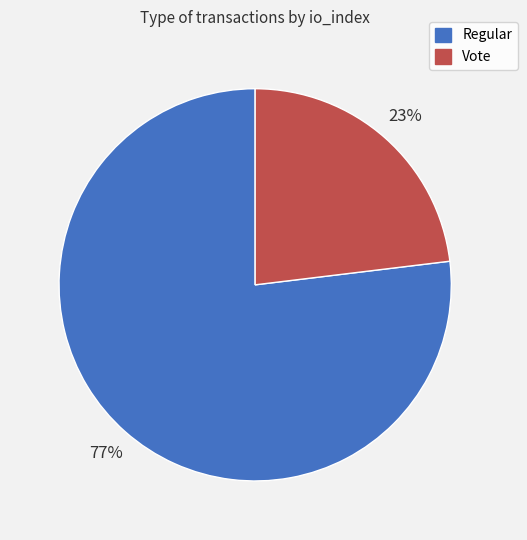

To the nearest percent, what percentage of the pie is Regular?

77%